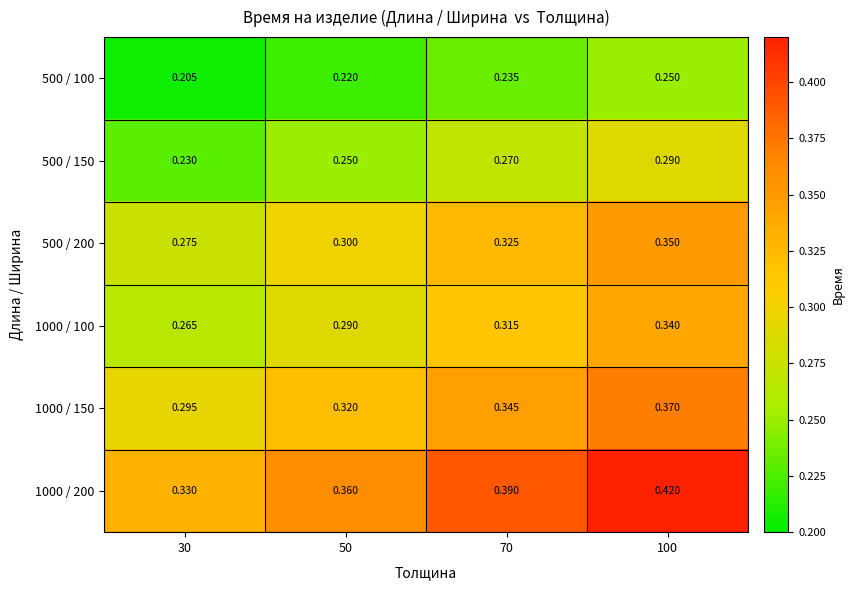

Is the value of 500 / 150 at 30 greater than the value of 1000 / 150 at 100?

No